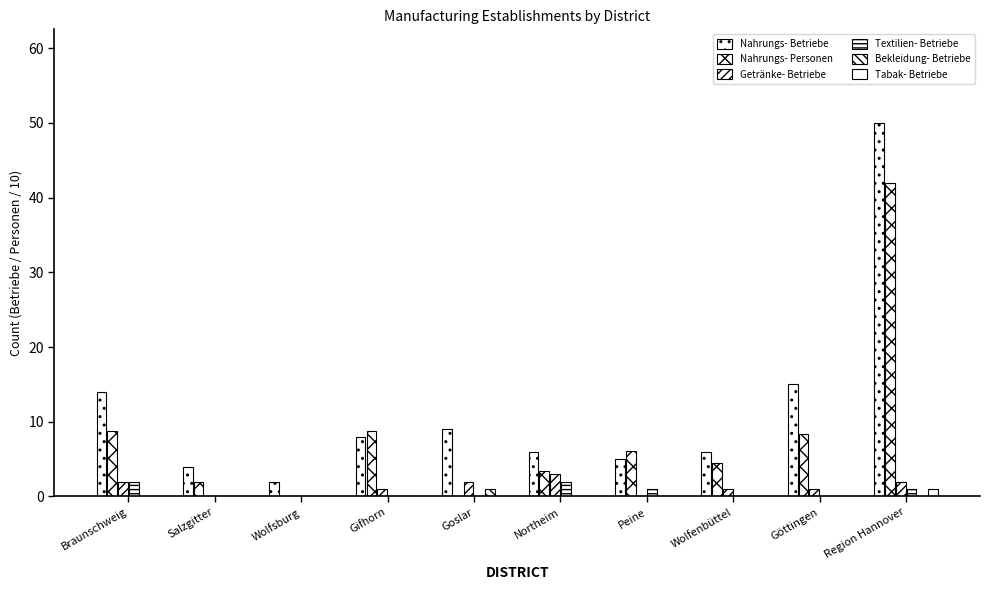

How many series are shown in this chart?

6